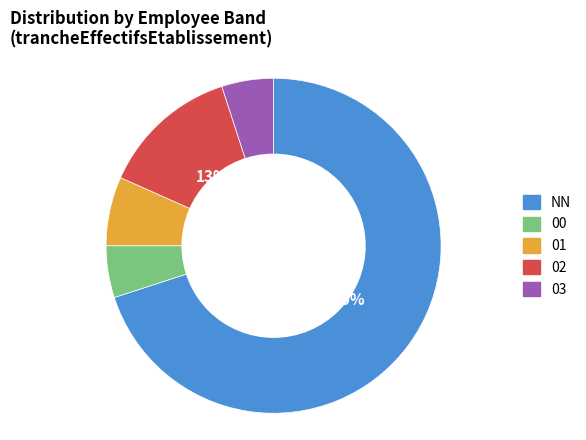

Do NN and 00 together represent more than half of the pie?

Yes